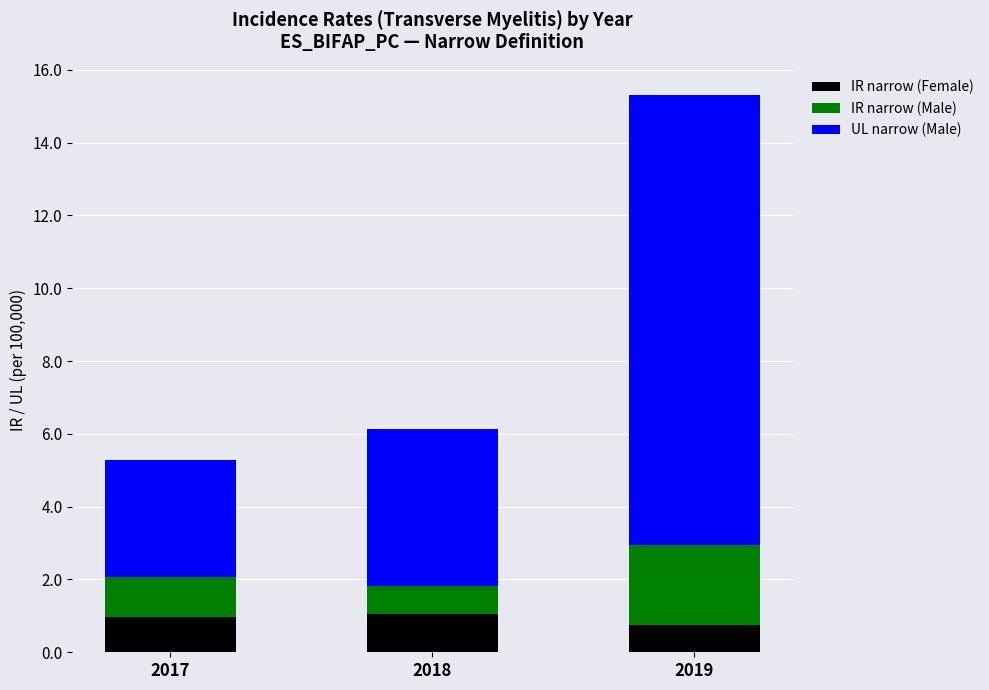

How many categories are shown in the chart?

3